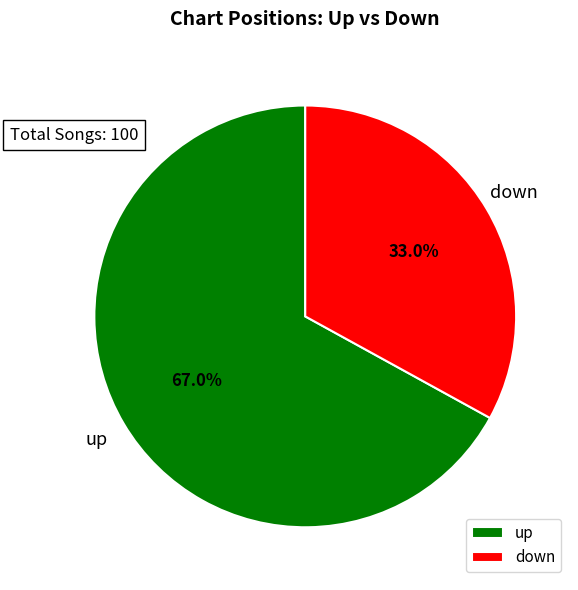

To the nearest percent, what portion does down represent?

33%